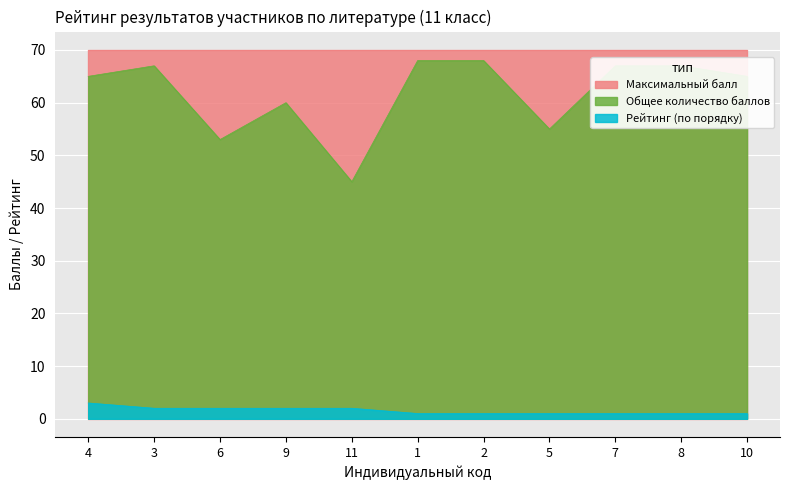

True or false: Рейтинг (по порядку) and Общее количество баллов intersect in this chart.

False